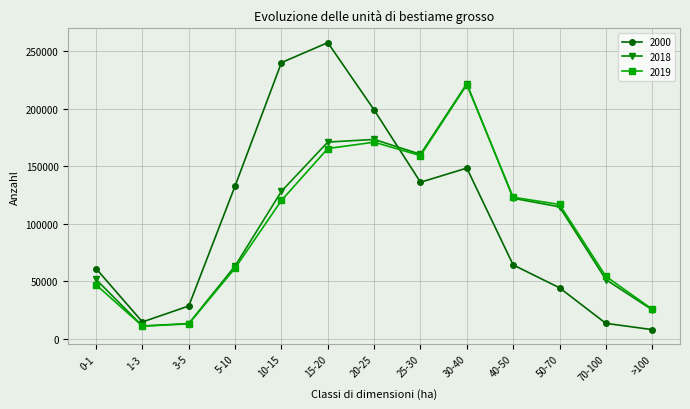

Which category has the highest value across all series?

15-20